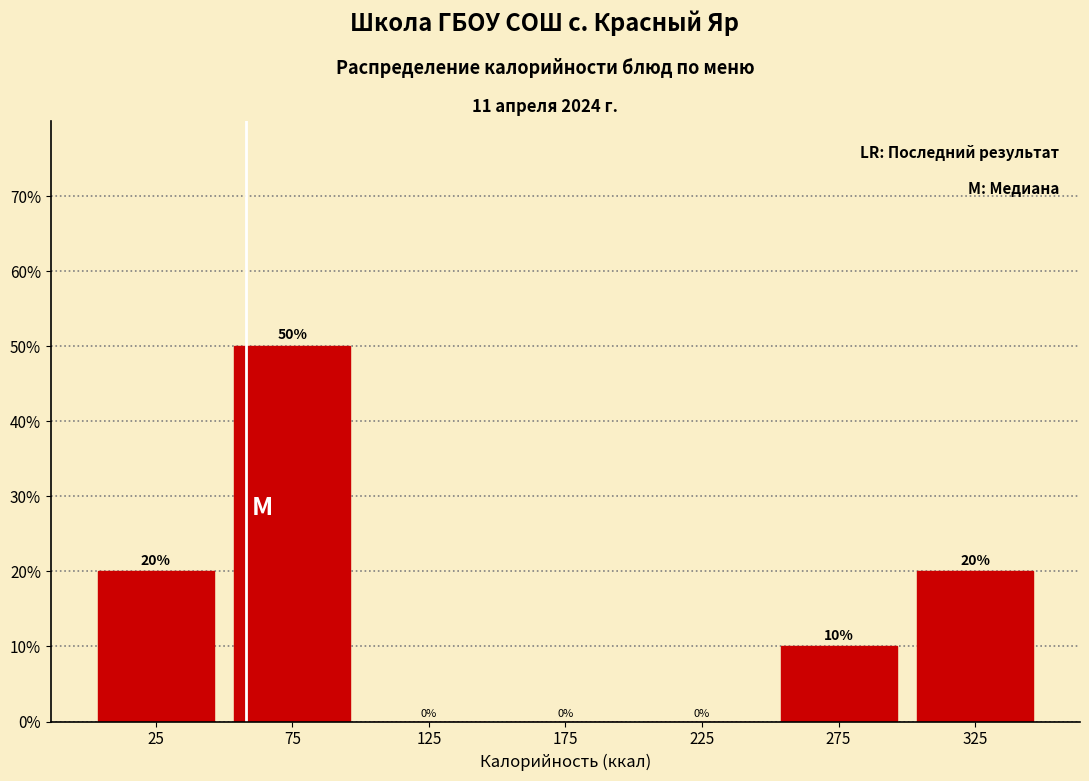

Reading left to right, transcribe this chart: for each bar, give the range it covers on the x-axis and its height.

0 to 50: 20
50 to 100: 50
100 to 150: 0
150 to 200: 0
200 to 250: 0
250 to 300: 10
300 to 350: 20